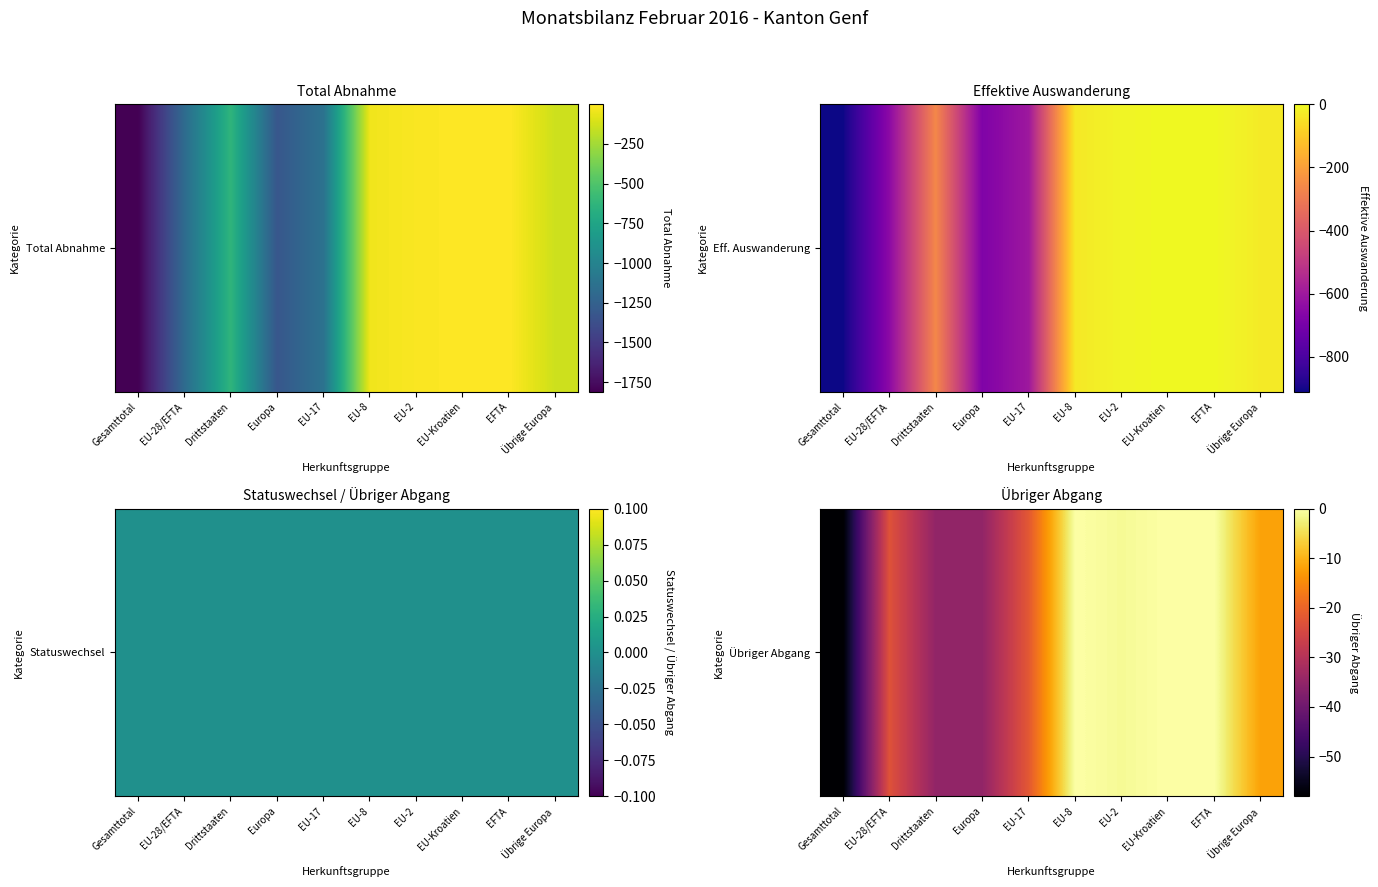

Where is the data nearest to the value -29?

EU-28/EFTA